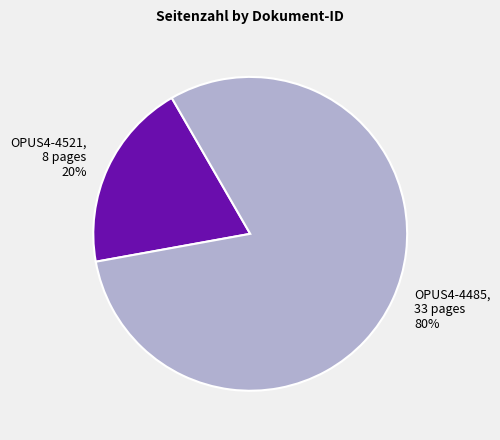

To the nearest percent, what is the combined percentage of OPUS4-4485, 33 pages 80% and OPUS4-4521, 8 pages 20%?

100%